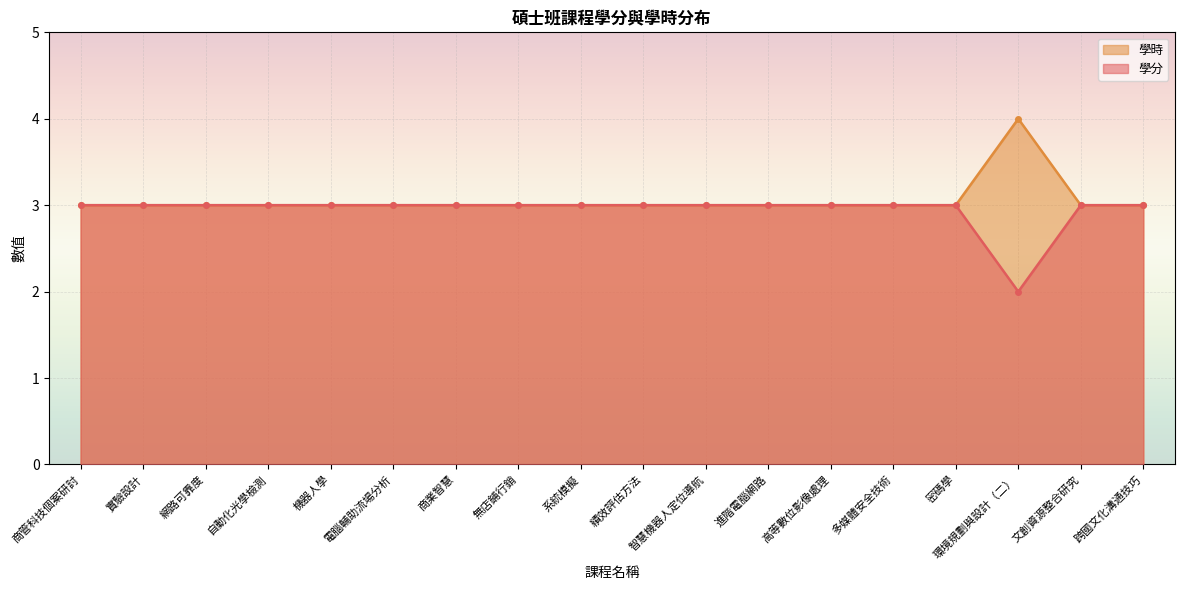

At which category does the chart reach its minimum across all series?

環境規劃與設計（二）